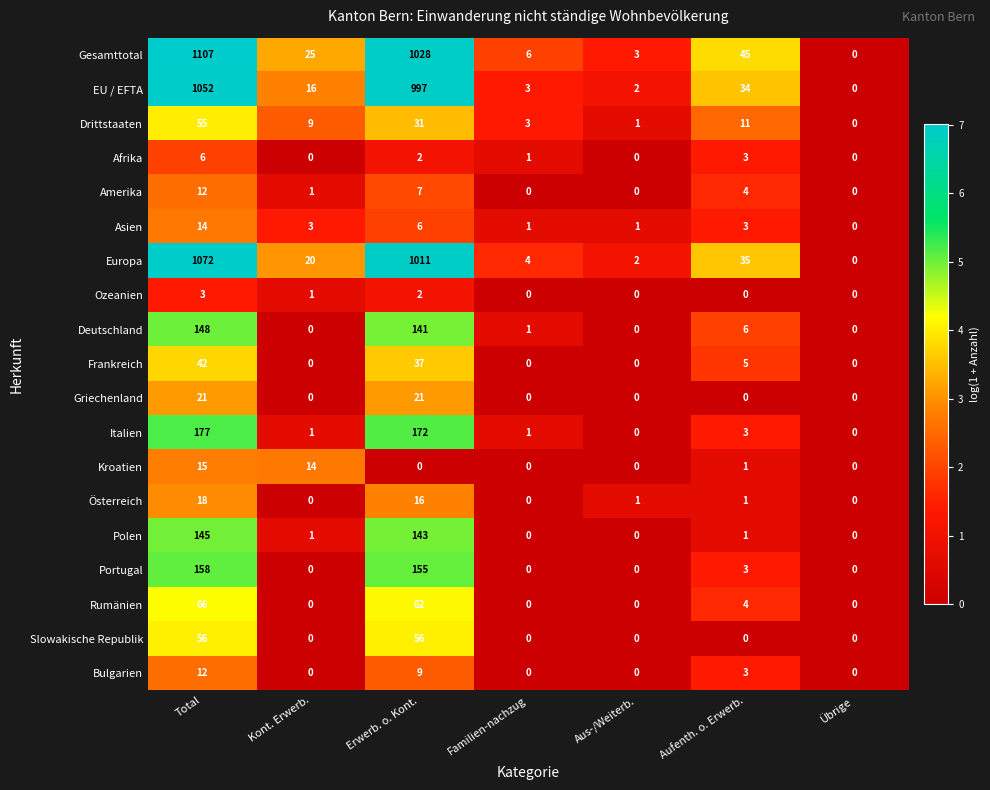

What is the maximum value shown in the chart?

1107